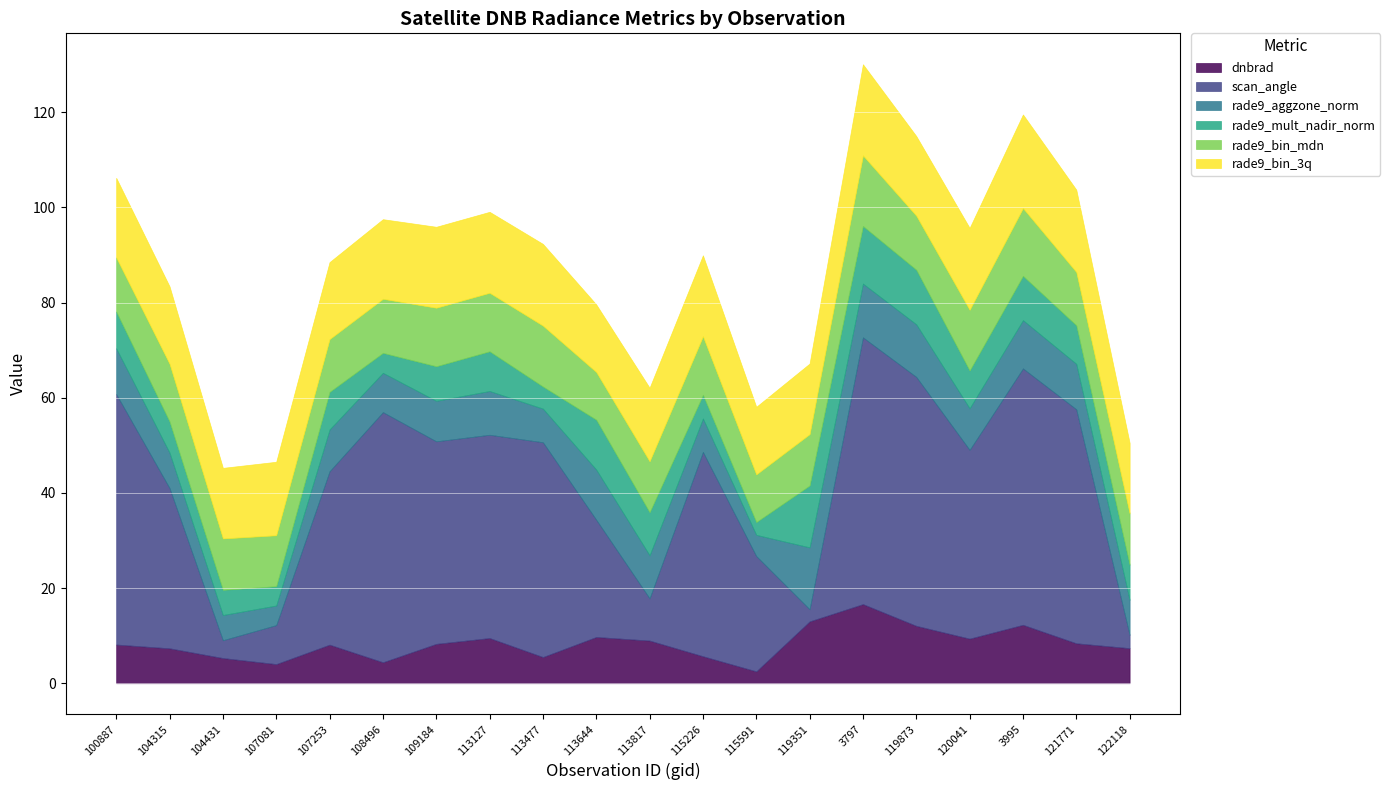

Reading left to right, list all the values displayed in this chart.

dnbrad: 100887=8.1	104315=7.3	104431=5.3	107081=4.0	107253=8.1	108496=4.4	109184=8.3	113127=9.5	113477=5.5	113644=9.7	113817=9.0	115226=5.7	115591=2.5	119351=13.0	3797=16.6	119873=12.1	120041=9.4	3995=12.3	121771=8.4	122118=7.4
scan_angle: 100887=52.6	104315=33.7	104431=3.7	107081=8.2	107253=36.4	108496=52.6	109184=42.6	113127=42.7	113477=45.1	113644=24.6	113817=8.9	115226=42.9	115591=24.2	119351=2.6	3797=56.1	119873=52.3	120041=39.7	3995=53.9	121771=49.2	122118=2.8
rade9_aggzone_norm: 100887=9.6	104315=7.4	104431=5.3	107081=4.1	107253=8.8	108496=8.3	109184=8.5	113127=9.2	113477=7.1	113644=10.6	113817=9.1	115226=7.0	115591=4.5	119351=13.0	3797=11.3	119873=11.1	120041=8.7	3995=10.1	121771=9.6	122118=7.4
rade9_mult_nadir_norm: 100887=7.7	104315=6.5	104431=5.3	107081=4.1	107253=7.9	108496=4.2	109184=7.3	113127=8.3	113477=4.7	113644=10.5	113817=9.0	115226=5.0	115591=2.7	119351=13.0	3797=12.1	119873=11.5	120041=7.9	3995=9.3	121771=8.1	122118=7.4
rade9_bin_mdn: 100887=11.4	104315=12.1	104431=10.8	107081=10.7	107253=11.1	108496=11.4	109184=12.3	113127=12.3	113477=12.8	113644=10.0	113817=10.7	115226=12.3	115591=10.0	119351=10.8	3797=14.8	119873=11.4	120041=12.8	3995=14.2	121771=11.2	122118=10.8
rade9_bin_3q: 100887=16.7	104315=16.3	104431=14.8	107081=15.4	107253=16.2	108496=16.7	109184=17.0	113127=17.0	113477=17.2	113644=14.2	113817=15.4	115226=17.0	115591=14.2	119351=14.8	3797=19.1	119873=16.7	120041=17.2	3995=19.7	121771=17.3	122118=14.8